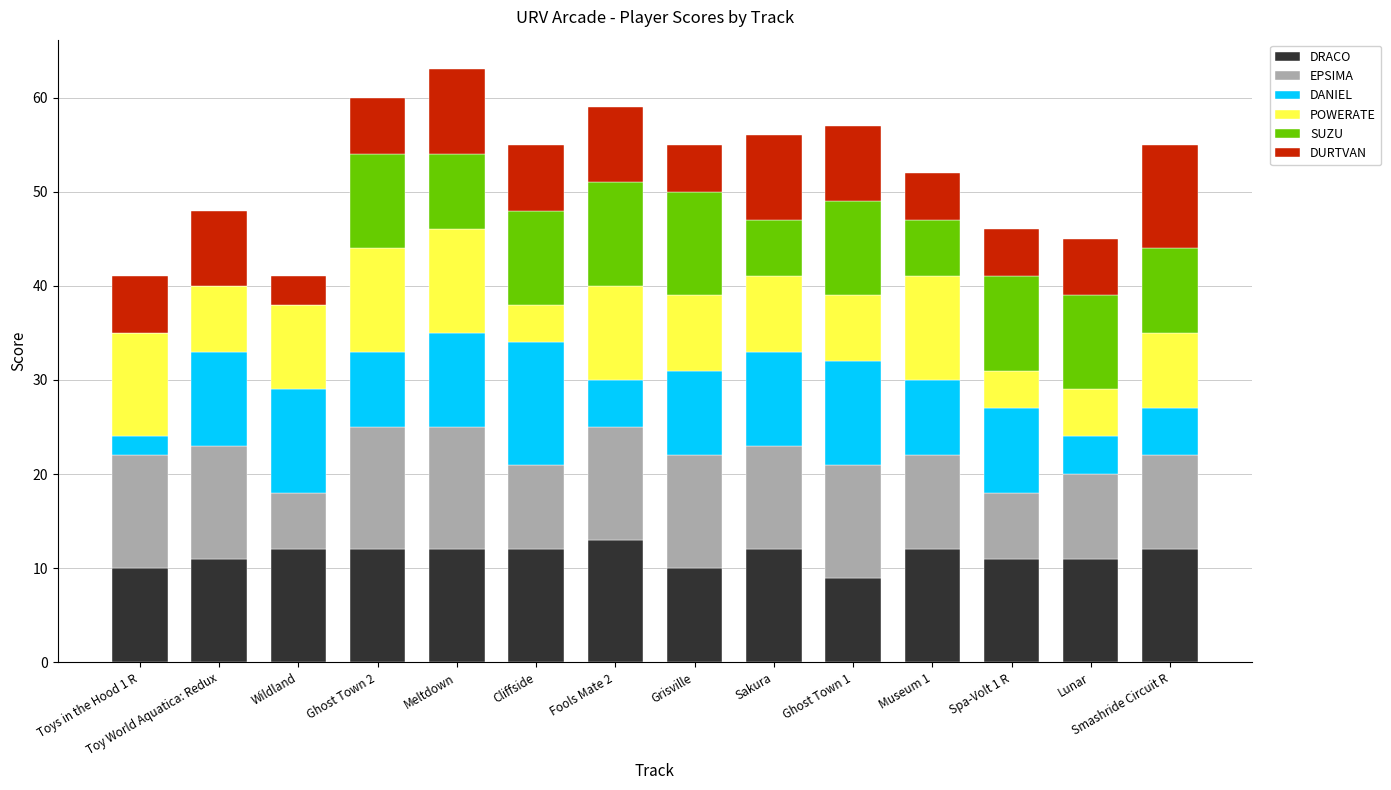

Is it true that DRACO equals 19 at Fools Mate 2?

False